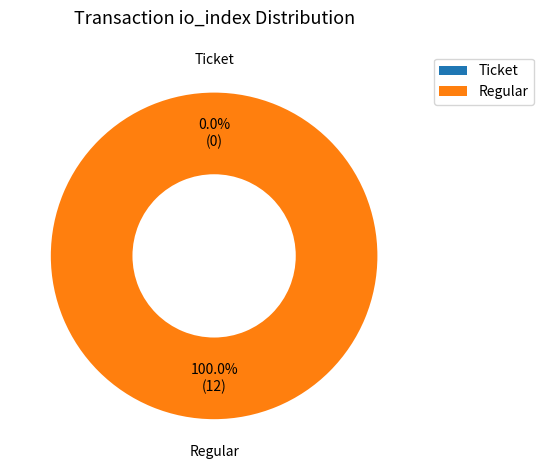

Is Regular the majority of the pie?

Yes